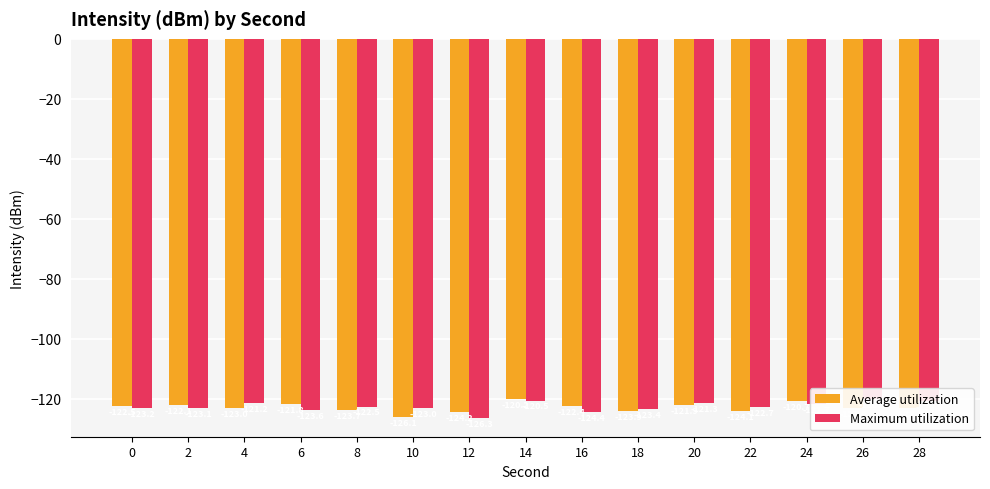

Rank the categories by Maximum utilization value from highest to lowest.

26, 14, 28, 4, 20, 24, 8, 22, 10, 2, 0, 18, 6, 16, 12